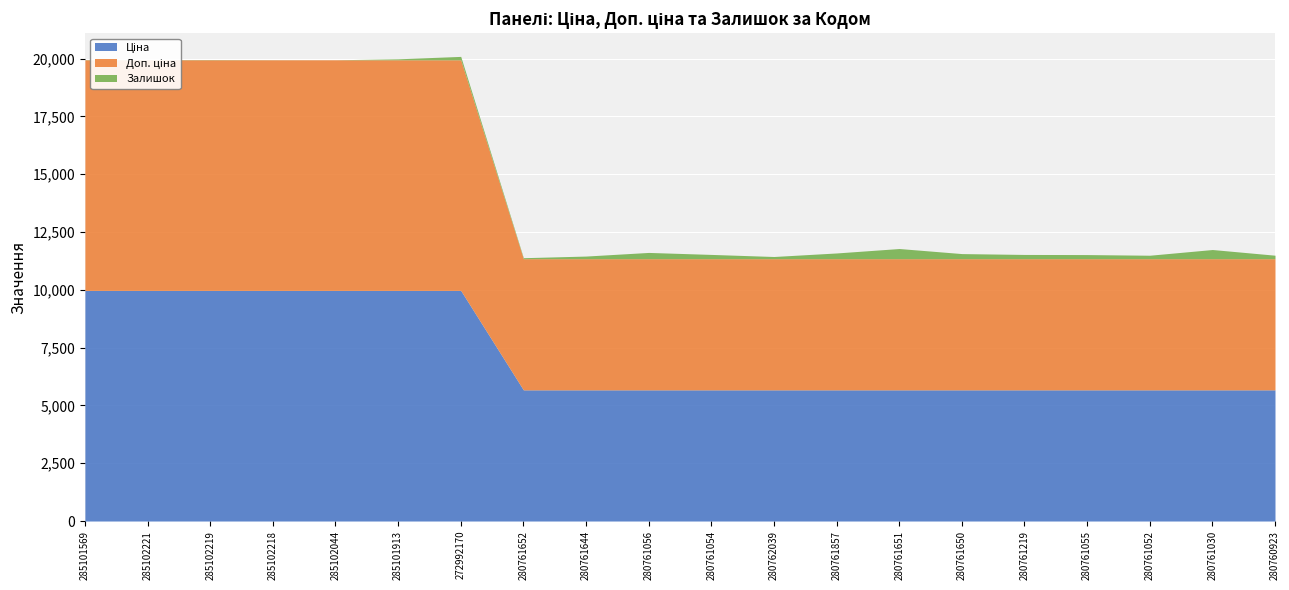

Reading left to right, transcribe all the data shown in this chart.

Ціна: 285101569=9975.0	285102221=9975.0	285102219=9975.0	285102218=9975.0	285102044=9975.0	285101913=9975.0	272992170=9975.0	280761652=5673.8	280761644=5673.8	280761056=5673.8	280761054=5673.8	280762039=5673.8	280761857=5673.8	280761651=5673.8	280761650=5673.8	280761219=5673.8	280761055=5673.8	280761052=5673.8	280761030=5673.8	280760923=5673.8
Доп. ціна: 285101569=9975.0	285102221=9975.0	285102219=9975.0	285102218=9975.0	285102044=9975.0	285101913=9975.0	272992170=9975.0	280761652=5673.8	280761644=5673.8	280761056=5673.8	280761054=5673.8	280762039=5673.8	280761857=5673.8	280761651=5673.8	280761650=5673.8	280761219=5673.8	280761055=5673.8	280761052=5673.8	280761030=5673.8	280760923=5673.8
Залишок: 285101569=7.0	285102221=4.0	285102219=9.0	285102218=3.0	285102044=1.0	285101913=42.0	272992170=147.0	280761652=42.0	280761644=113.0	280761056=270.0	280761054=184.0	280762039=94.0	280761857=247.0	280761651=439.0	280761650=220.0	280761219=183.0	280761055=177.0	280761052=149.0	280761030=396.0	280760923=150.0